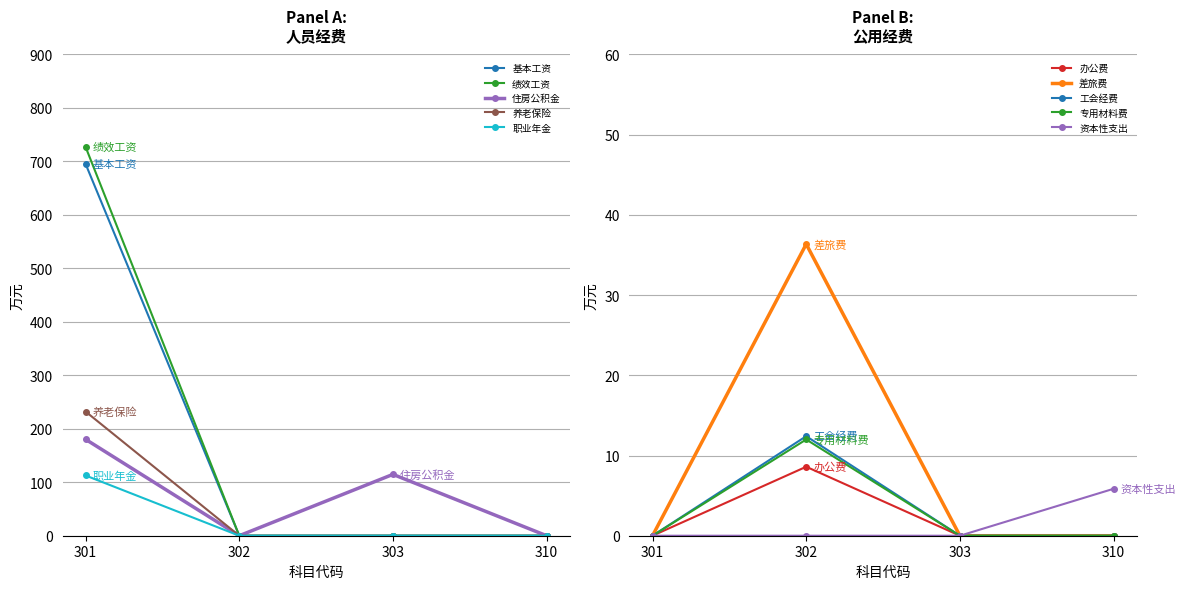

What is the greatest value displayed?

727.1